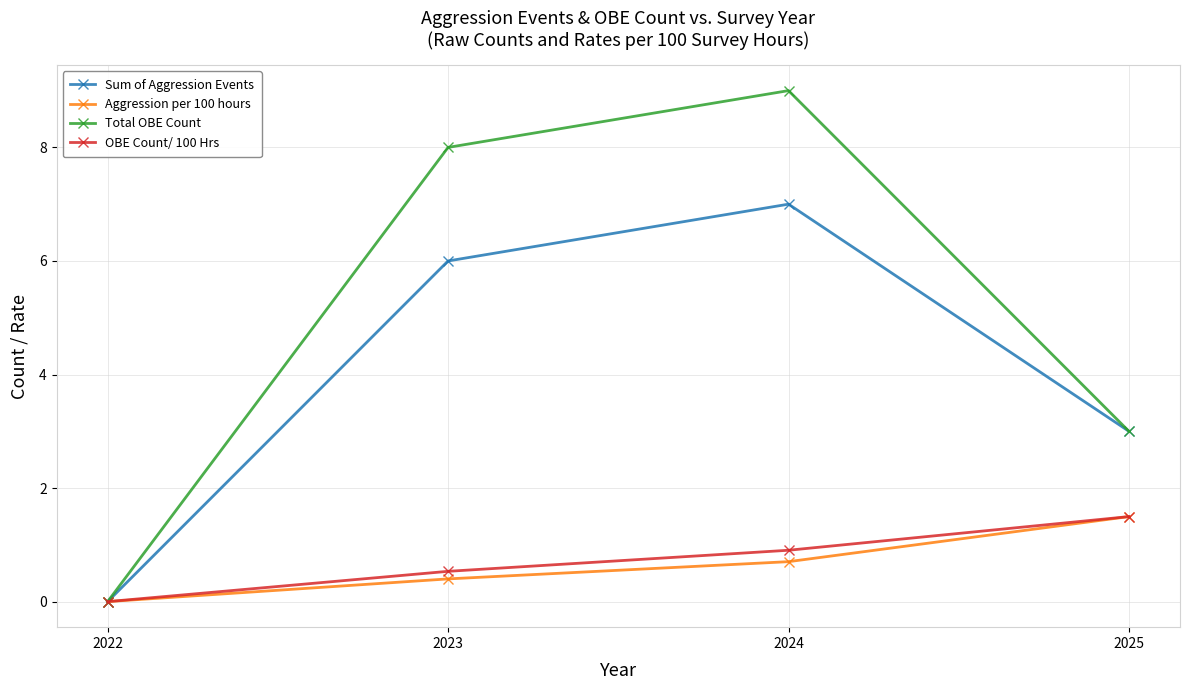

Rank the categories by Total OBE Count value from lowest to highest.

2022, 2025, 2023, 2024